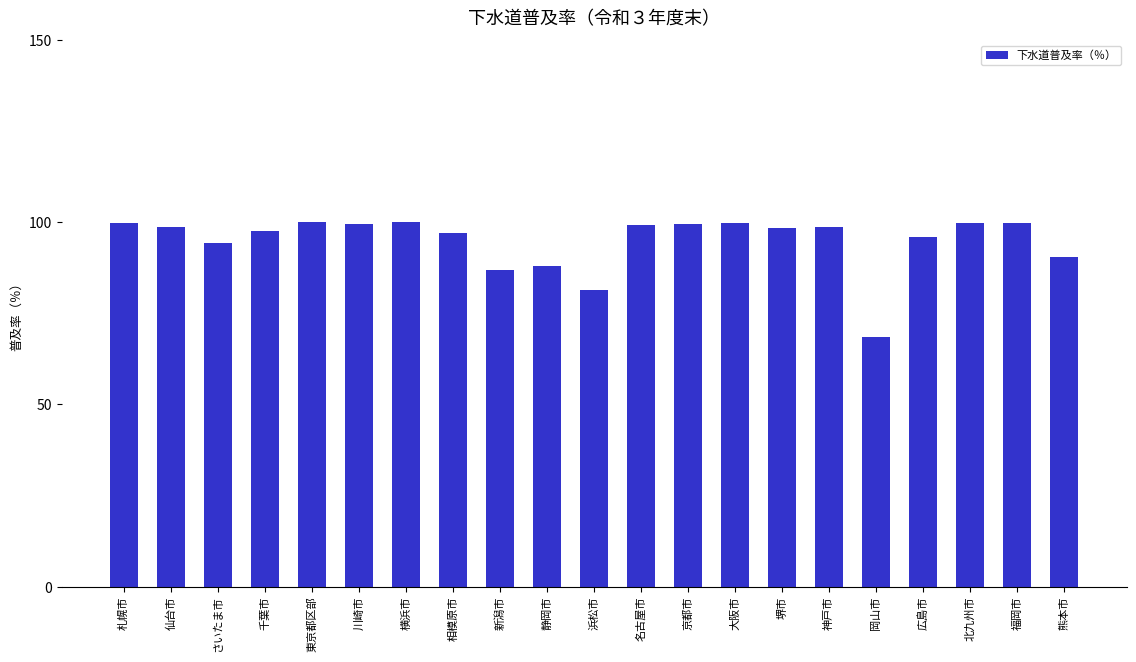

What is the ratio of the value at 福岡市 to the value at 千葉市?

1.0